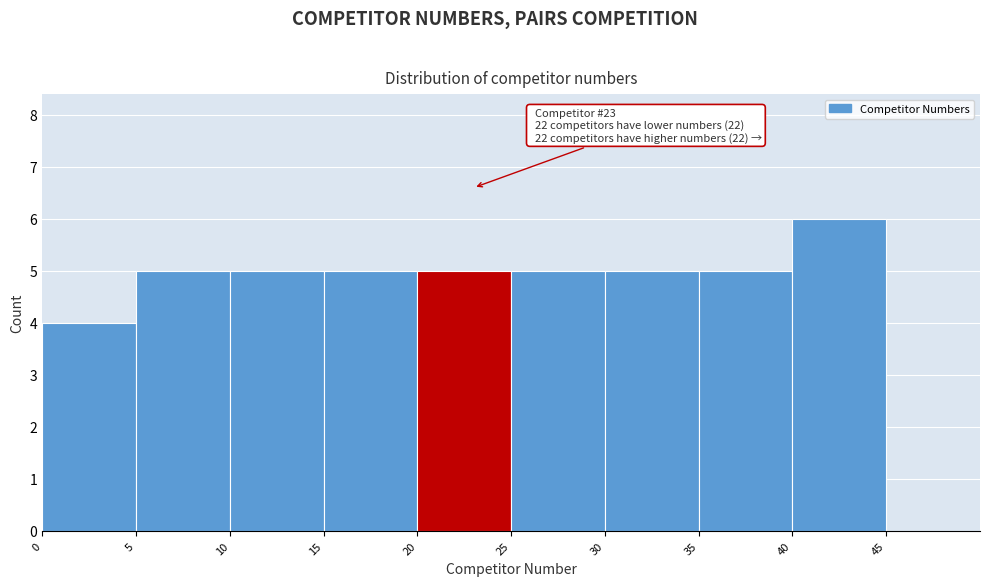

Over which range of the x-axis is the bar tallest?

40 to 45